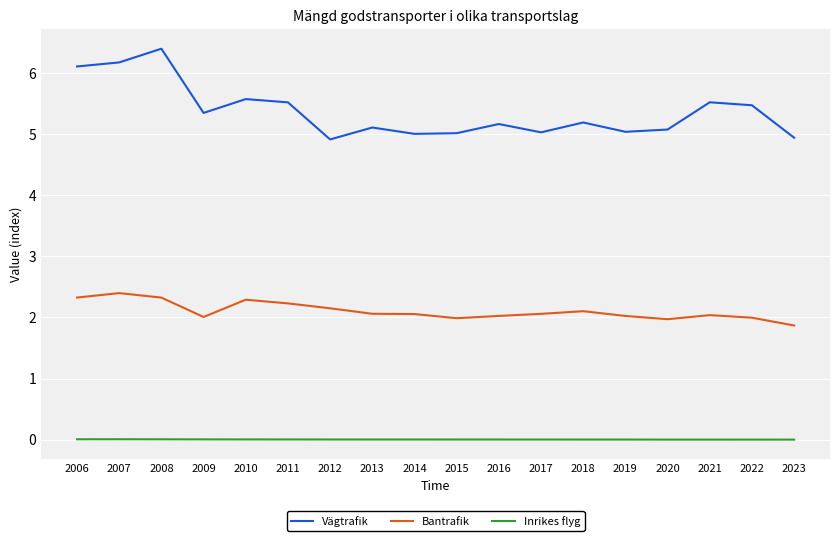

True or false: Vägtrafik and Bantrafik cross at least once.

False